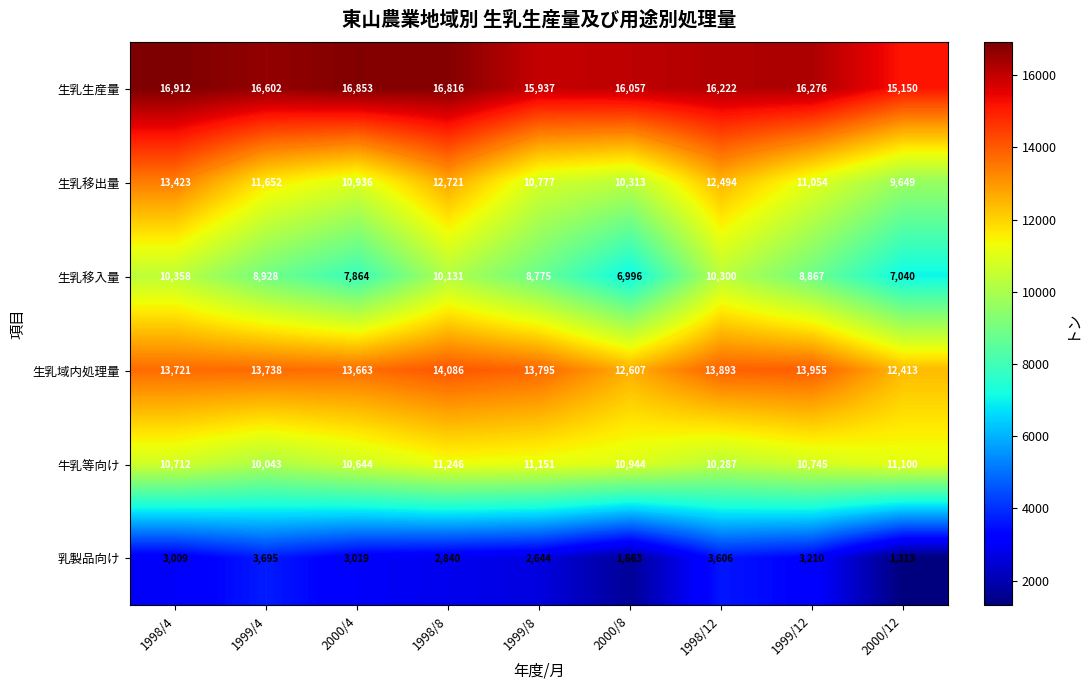

Which label corresponds to the smallest value in the chart?

2000/12